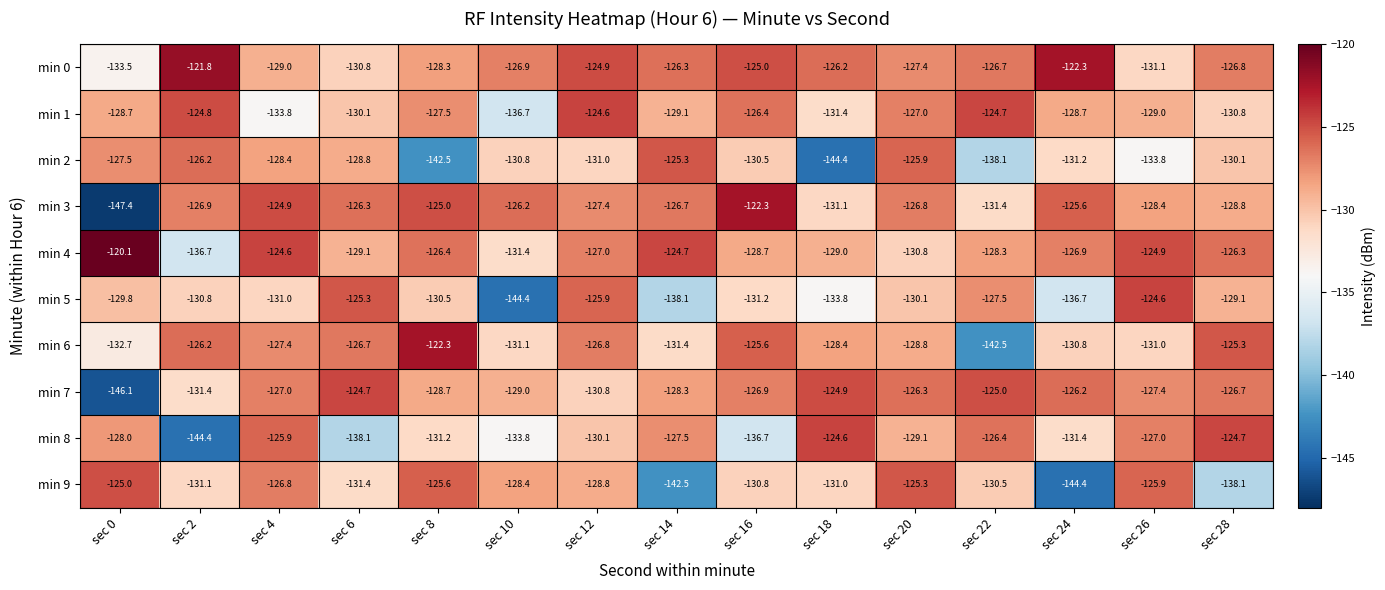

At which label does min 7 first exceed -127?

sec 6